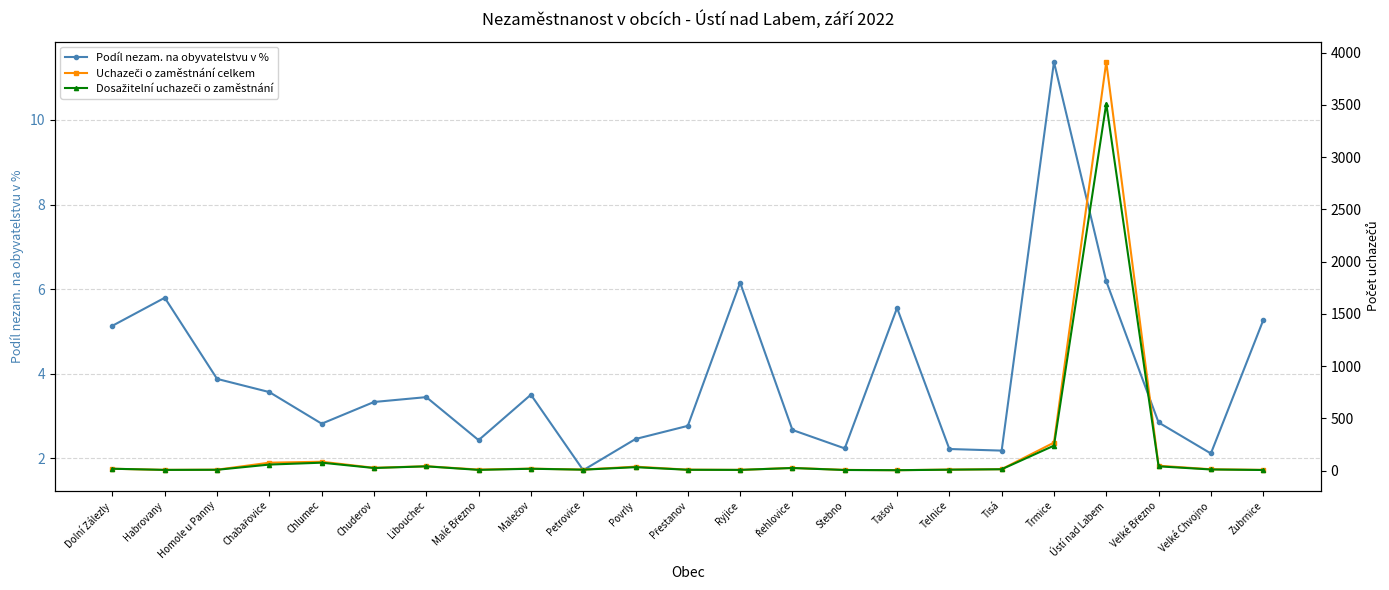

Between Homole u Panny and Malečov, which series saw the biggest shift?

Uchazeči o zaměstnání celkem